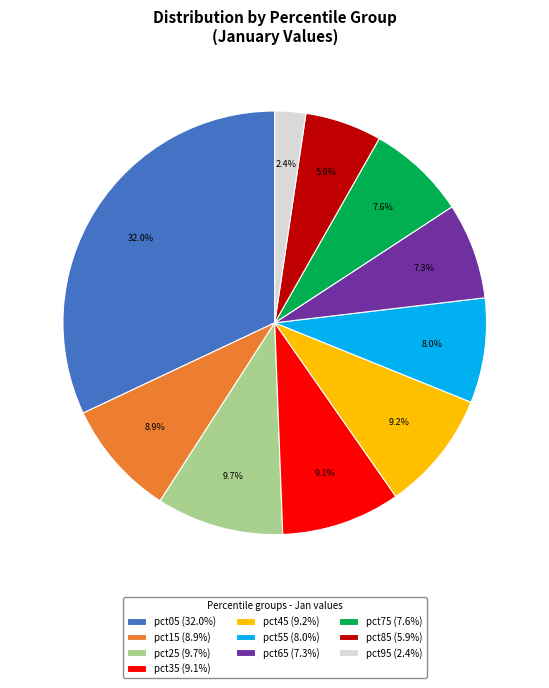

Approximately how many times larger is the value at pct65 compared to pct25?

0.8